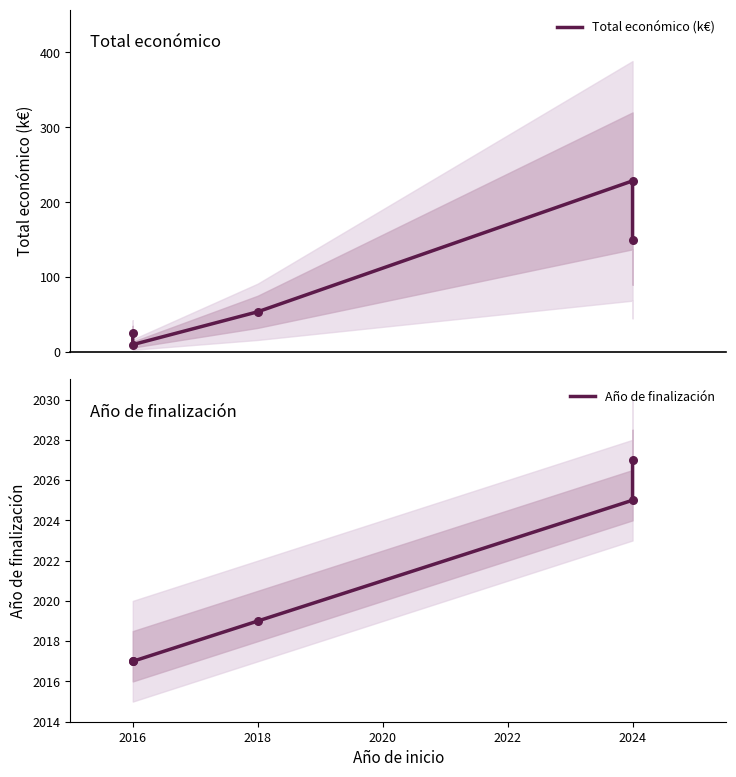

What are all the series names shown in the legend?

Total económico (k€), Año de finalización